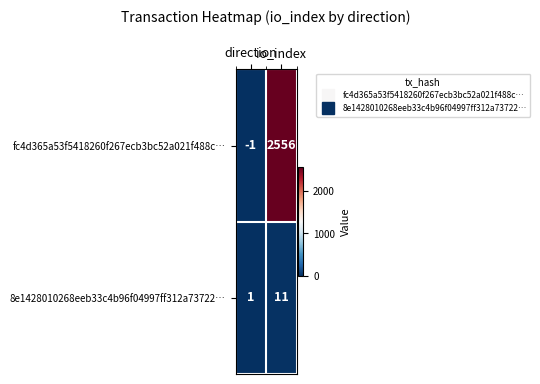

What is the difference between the highest and lowest values at direction?

2